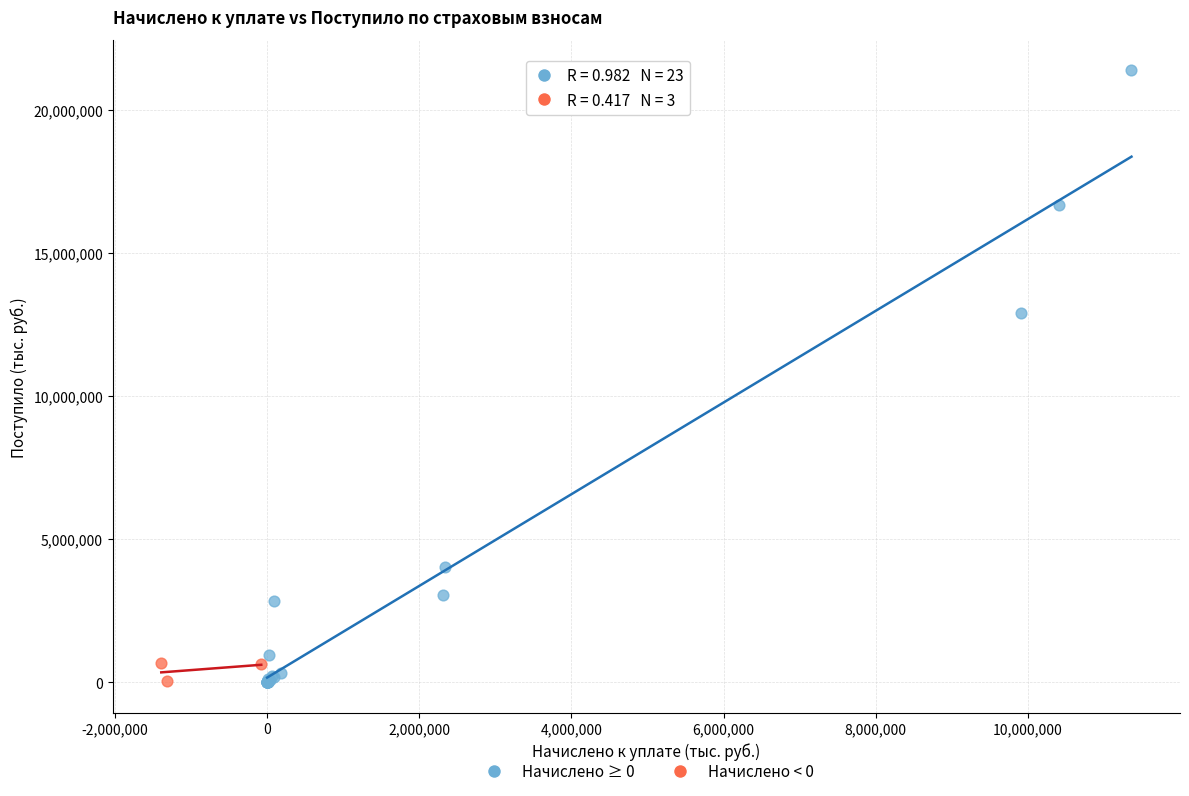

Which series contains the highest Y value?

Начислено ≥ 0